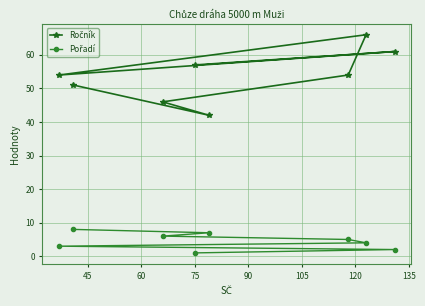

How many distinct data groups are displayed?

2